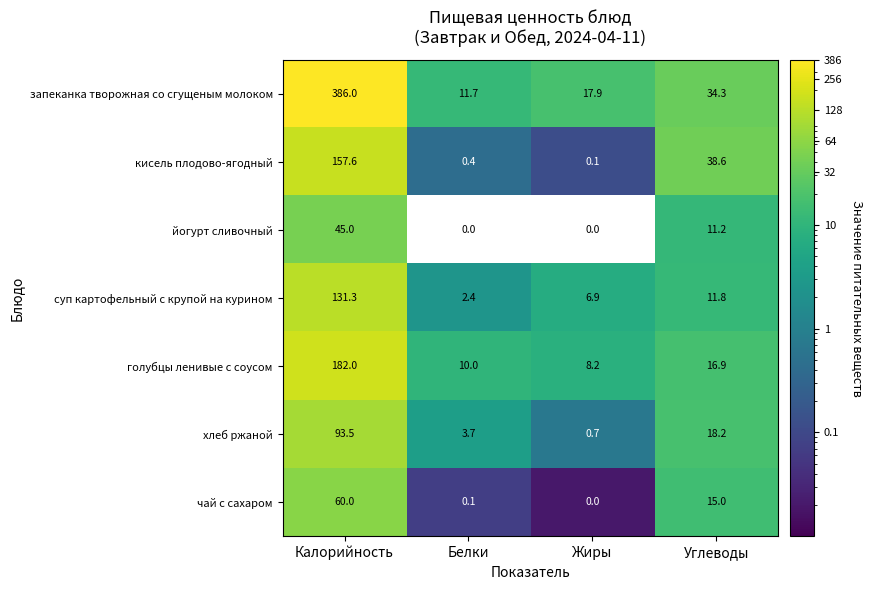

The value of йогурт сливочный at Калорийность is 45.0. True or false?

True